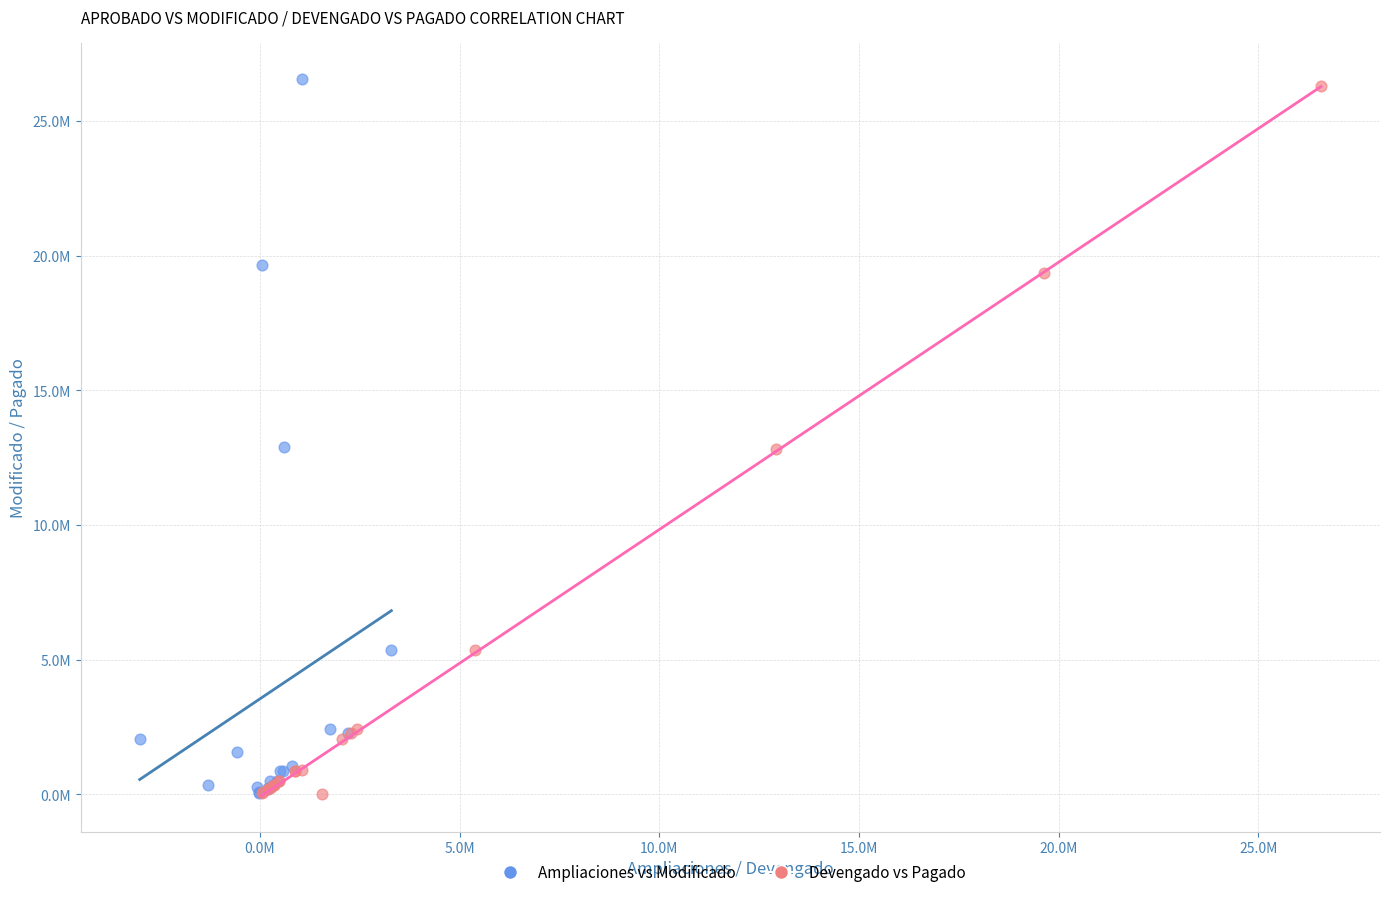

Which series reaches the maximum Y coordinate?

Ampliaciones vs Modificado